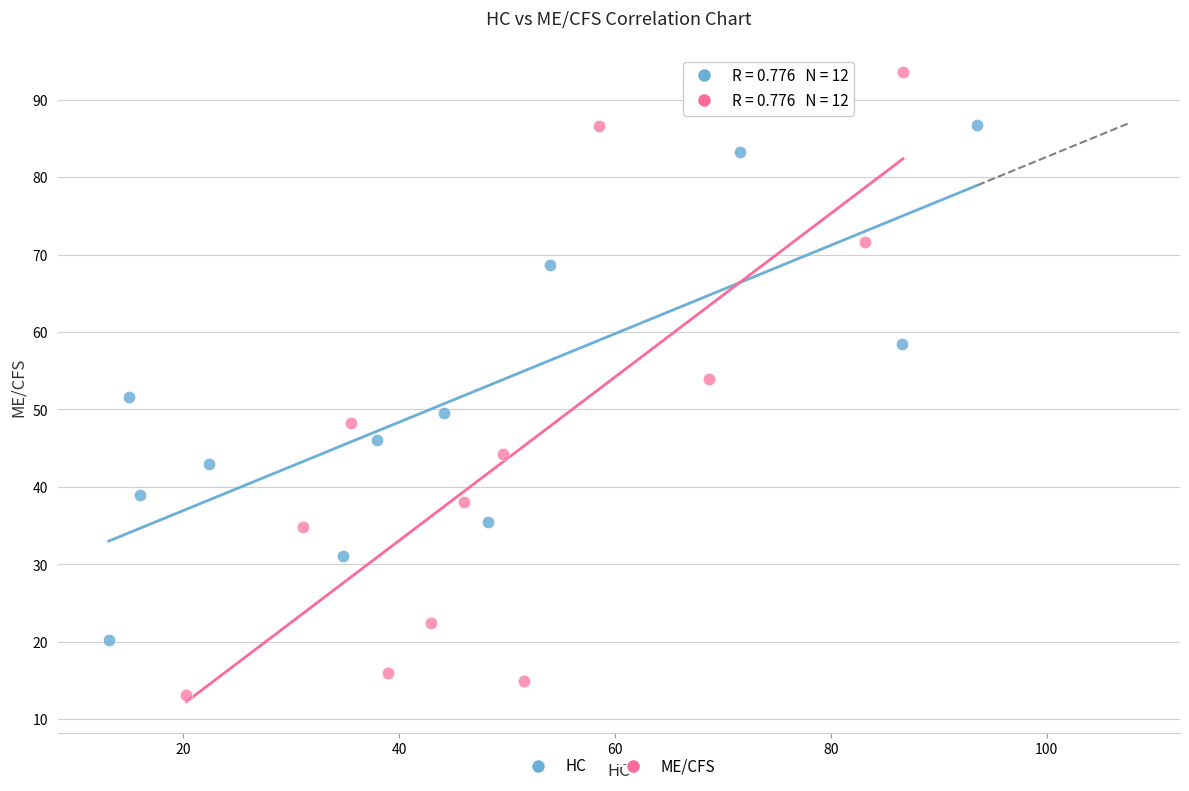

Which series has the largest Y range (max minus min)?

ME/CFS